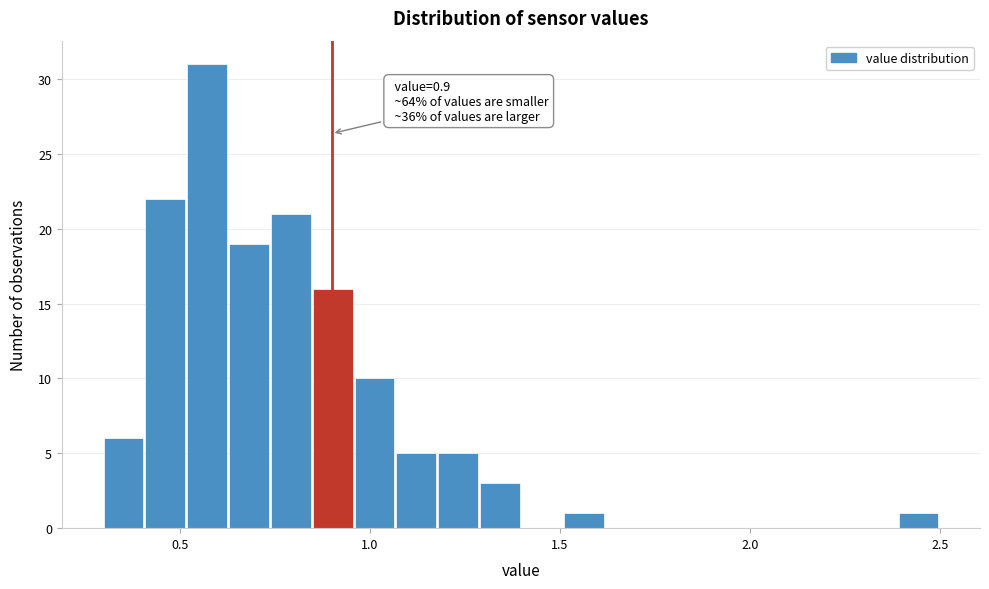

Around what value on the x-axis is the tallest bar? Give the approximate position of its centre, as read against the axis.

0.55